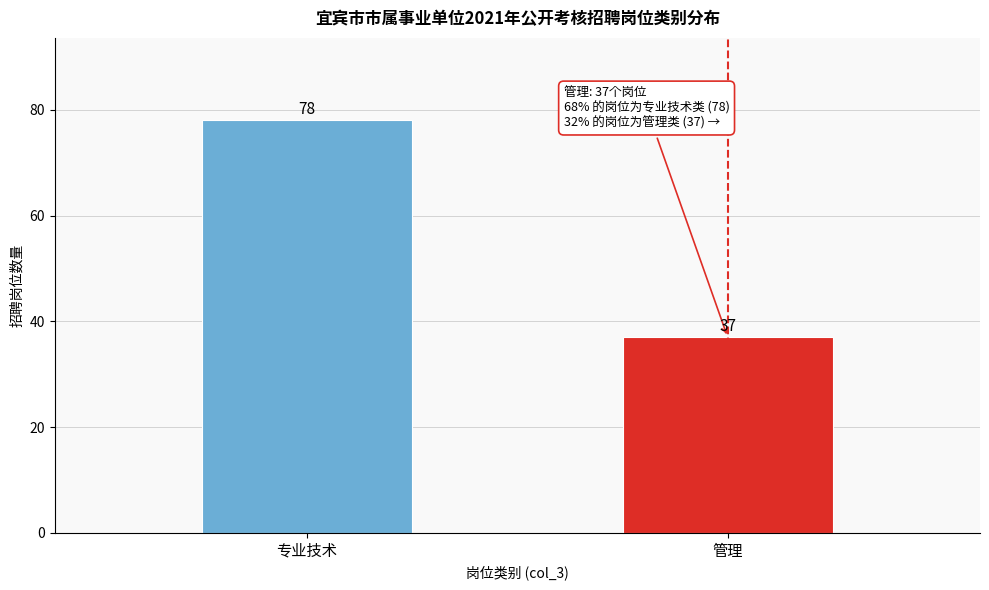

Reading left to right, transcribe all the data shown in this chart.

78	37